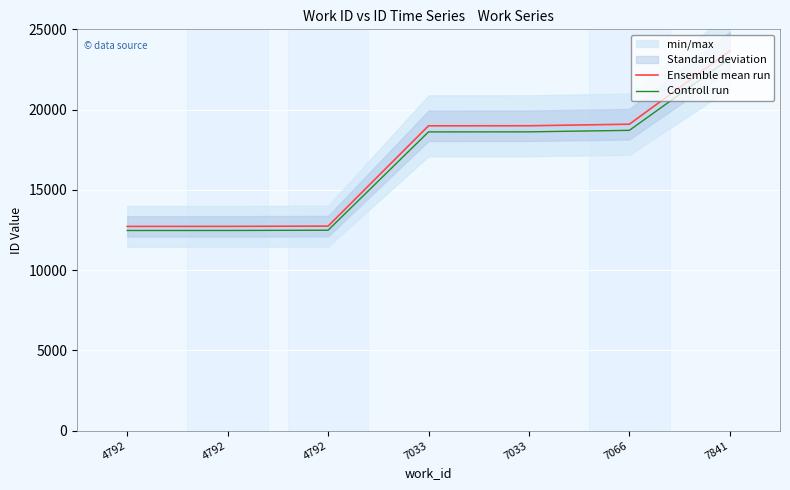

True or false: Ensemble mean run and Controll run cross at least once.

False